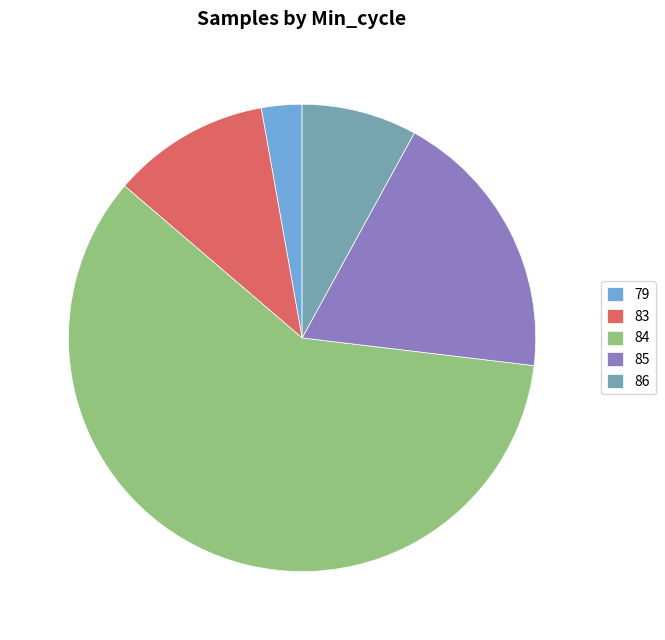

Is there any slice that represents more than half of the pie?

Yes